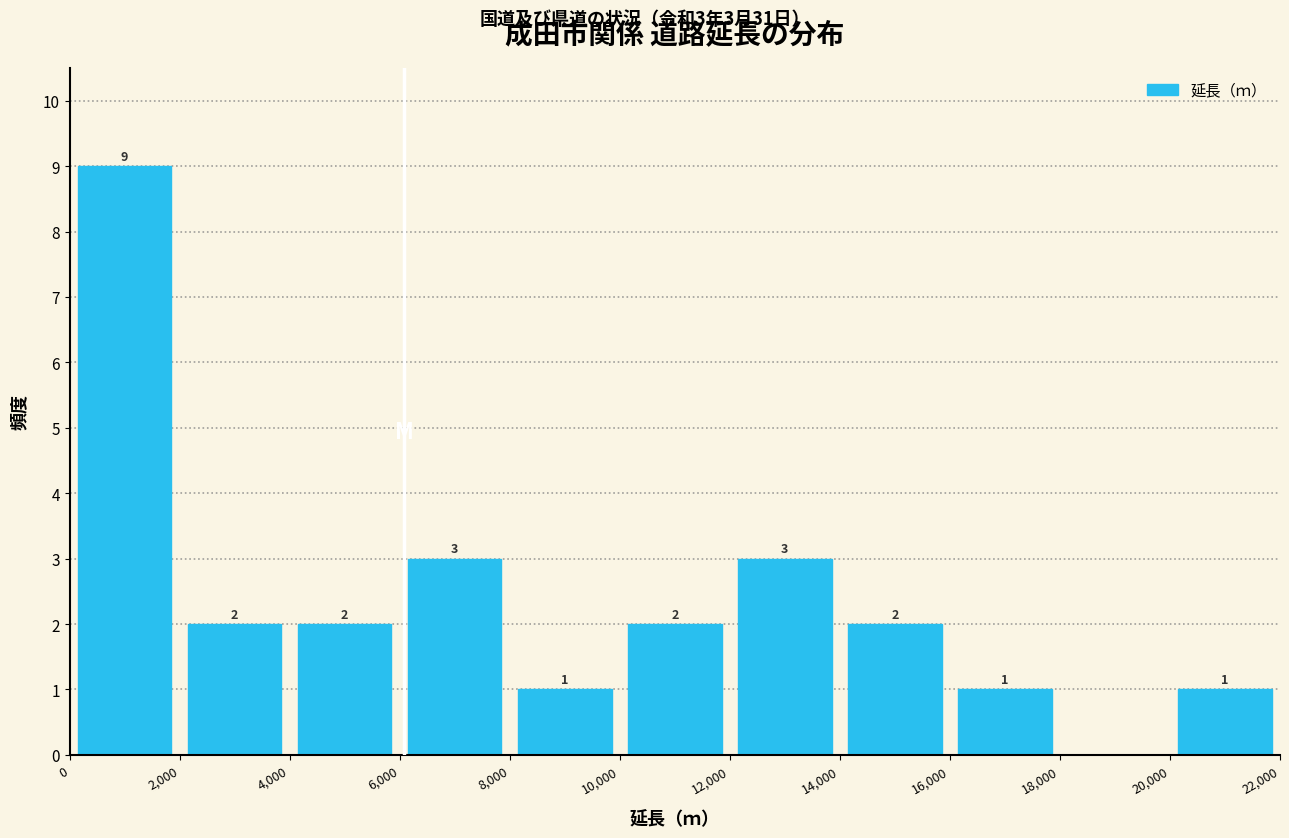

Over which range of the x-axis is the bar tallest?

0 to 2,000